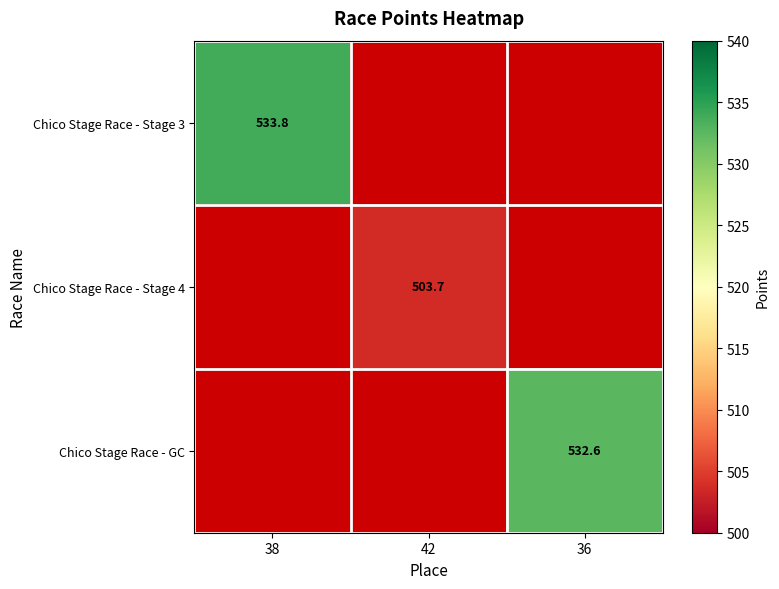

The value of Chico Stage Race - GC at 36 is 532.6. True or false?

True